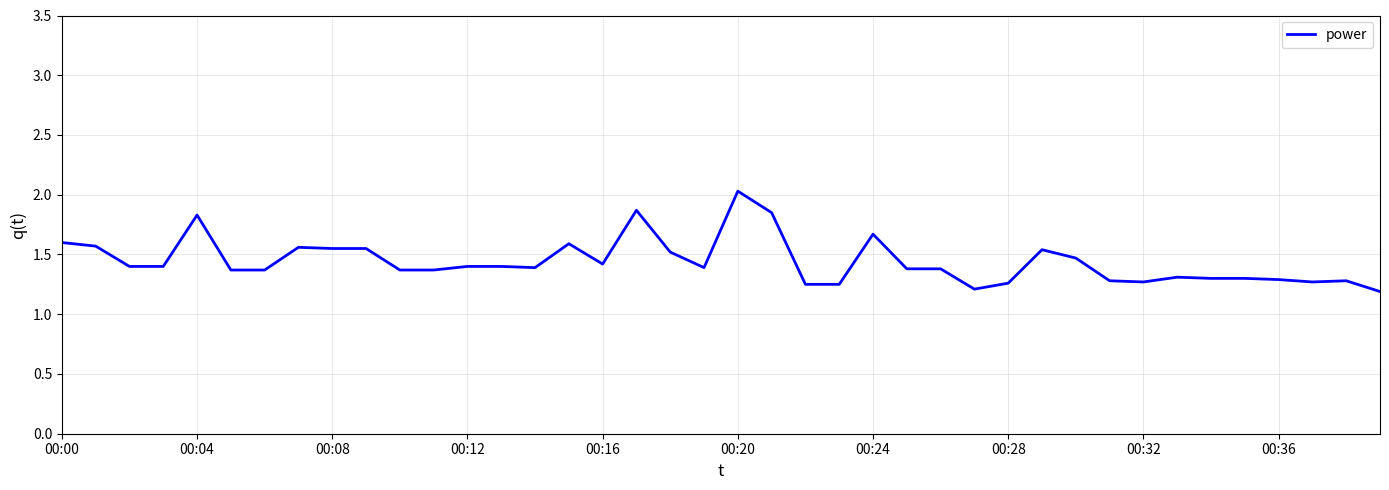

What is the greatest value displayed?

2.0